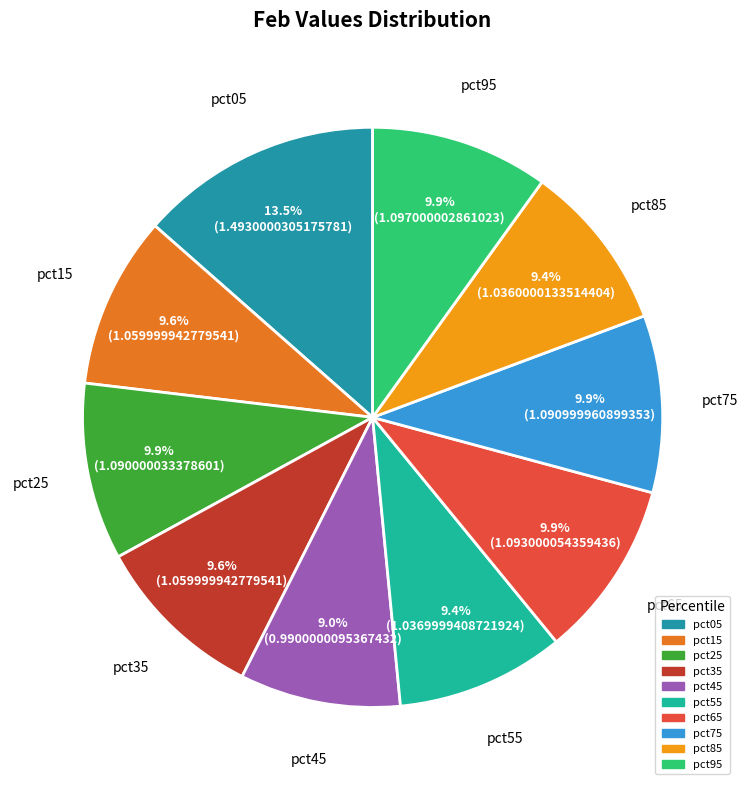

Is pct45 the majority of the pie?

No